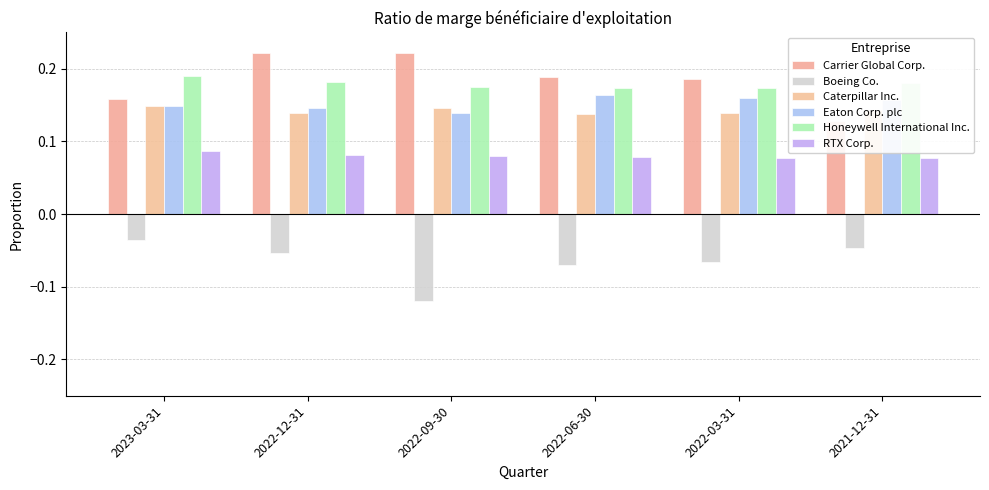

Rank the categories by Carrier Global Corp. value from lowest to highest.

2021-12-31, 2023-03-31, 2022-03-31, 2022-06-30, 2022-12-31, 2022-09-30